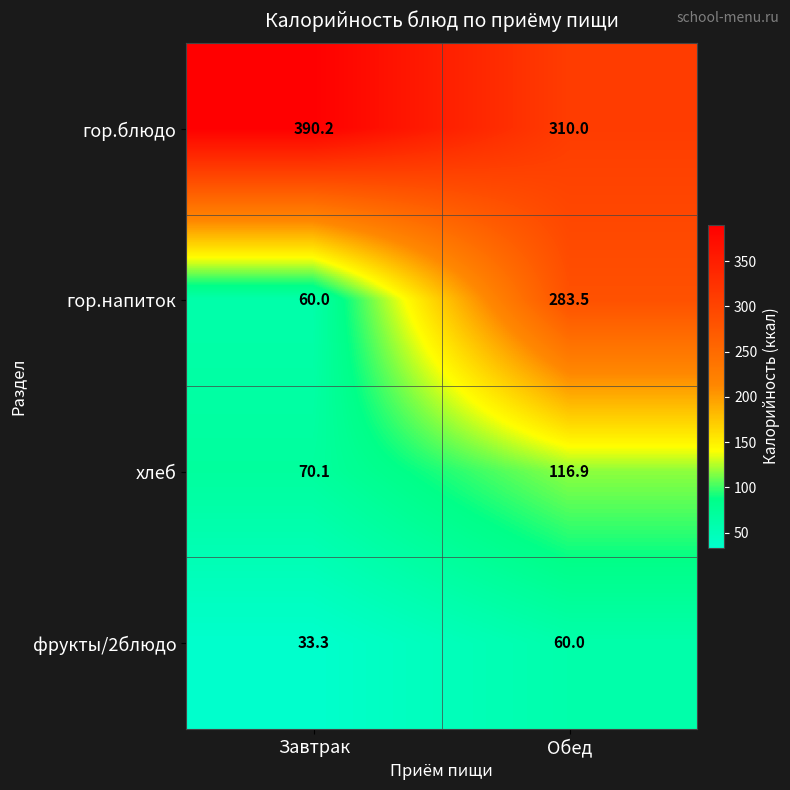

Reading right to left, extract all data points from this chart.

гор.блюдо: Обед=310.0	Завтрак=390.2
гор.напиток: Обед=283.5	Завтрак=60.0
хлеб: Обед=116.9	Завтрак=70.1
фрукты/2блюдо: Обед=60.0	Завтрак=33.3